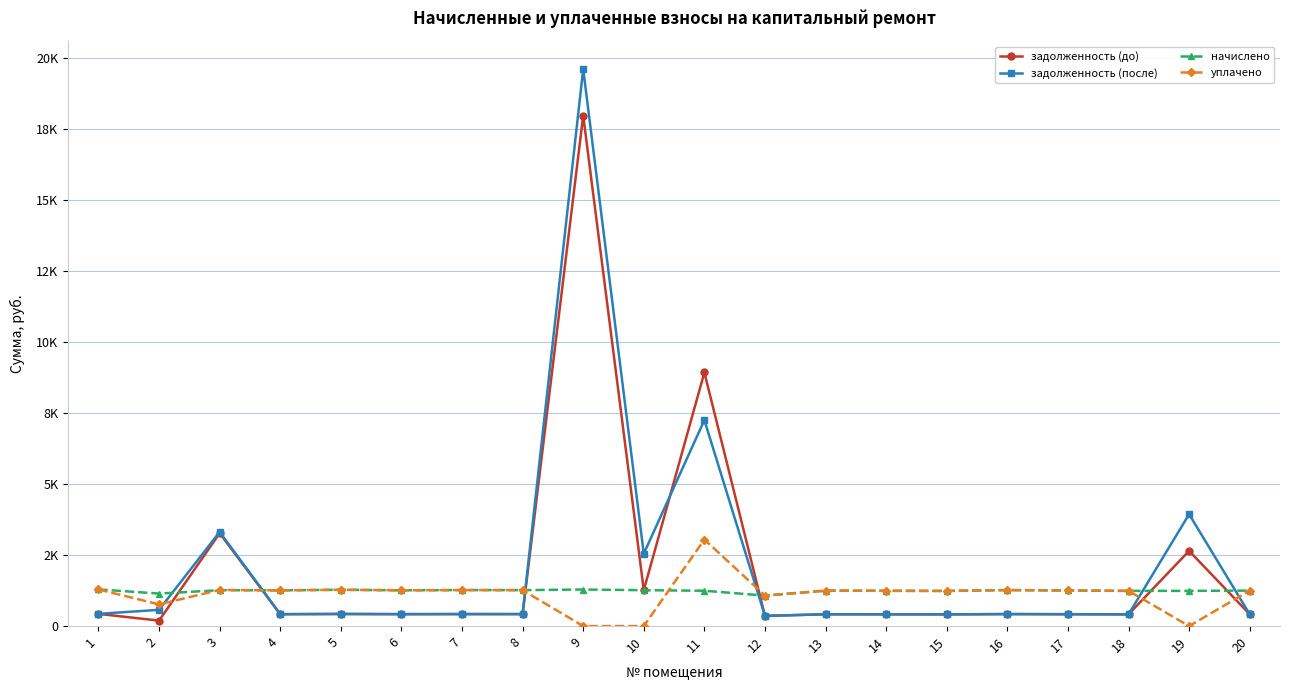

The задолженность (после) series shows 421.9 at 8. True or false?

True